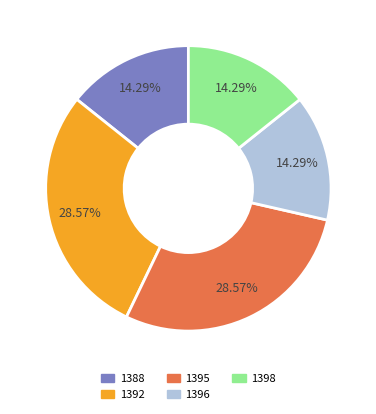

How many slices are in this pie chart?

5